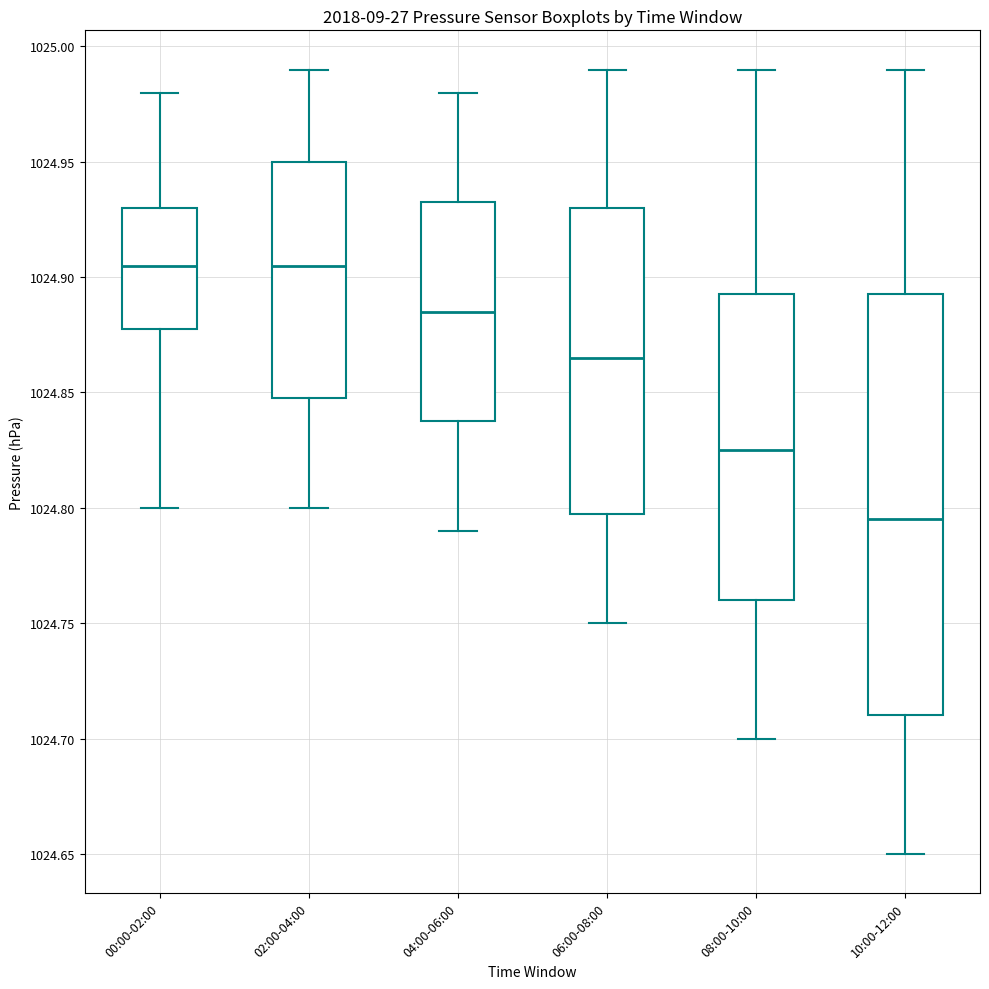

Comparing the boxes themselves (not the whiskers), which one is the tallest?

10:00-12:00